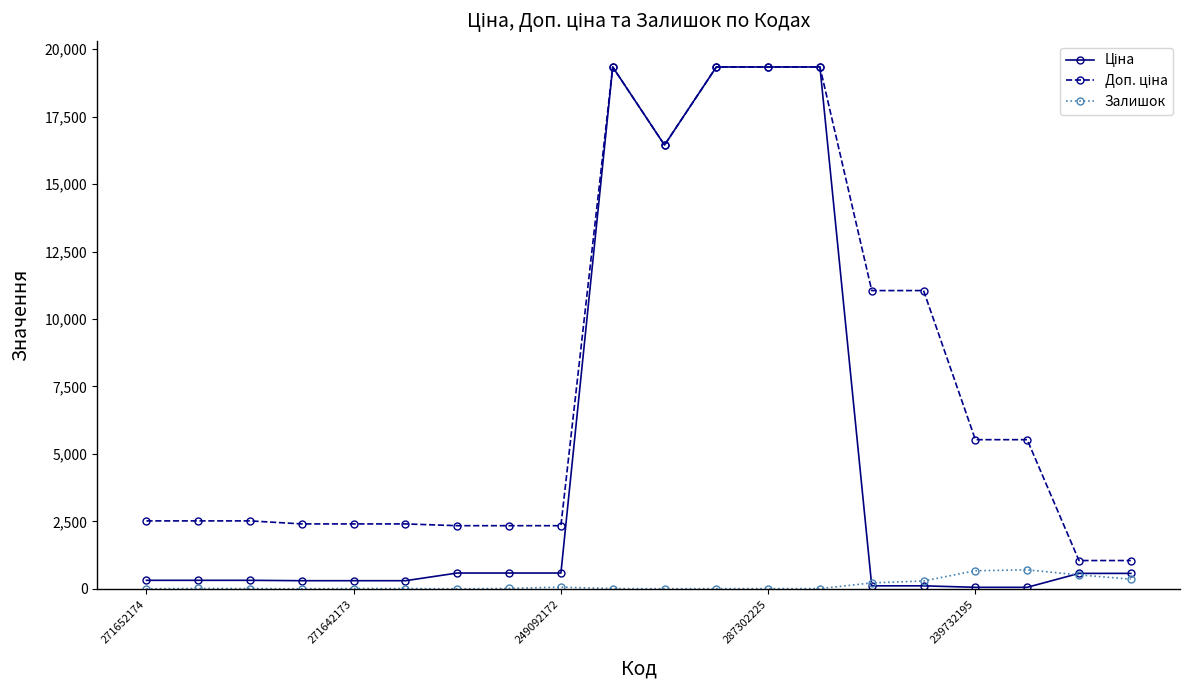

At which label is Ціна closest to 9699?

10